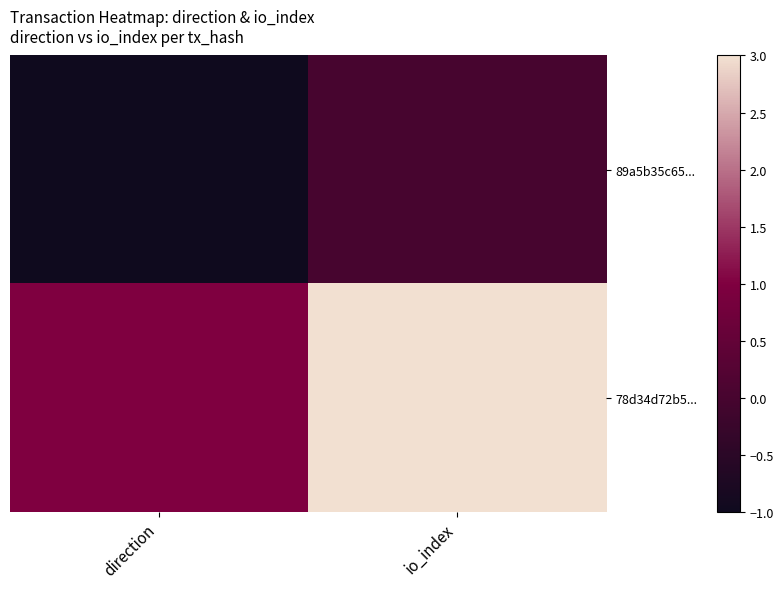

Between io_index and direction, which is larger?

io_index